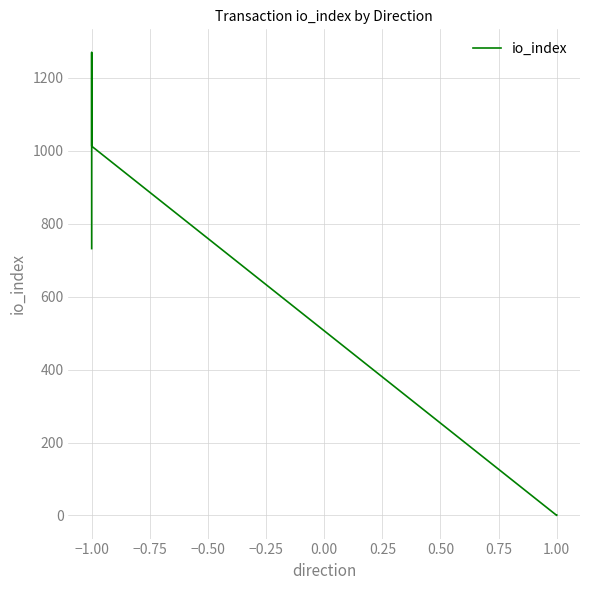

Count the number of data series in this chart.

1